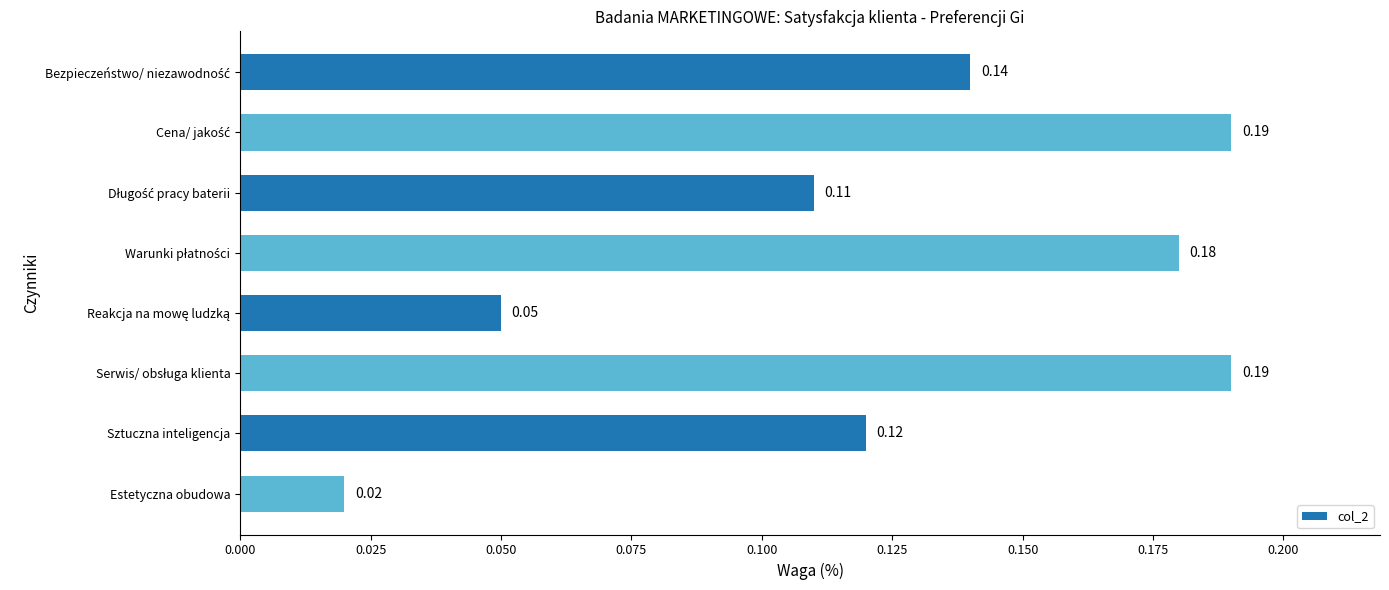

How many bars are there in total?

8